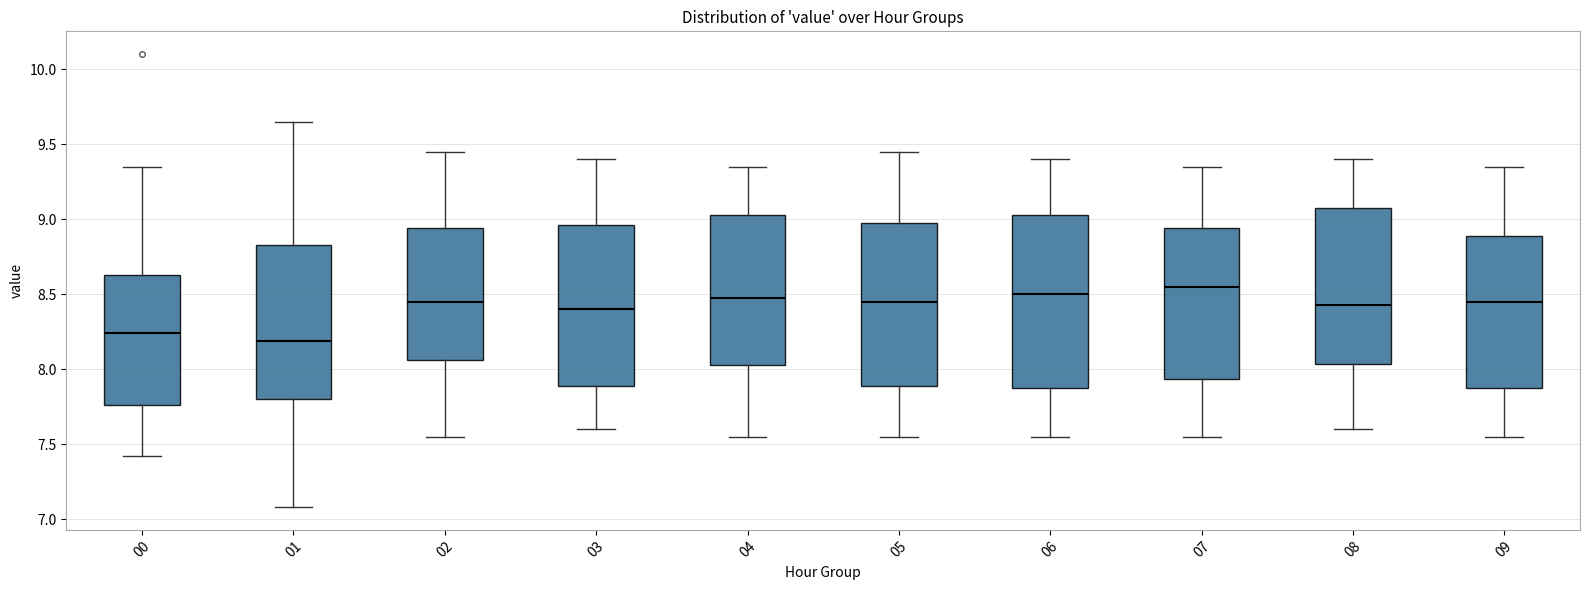

Which box has the highest median line?

07